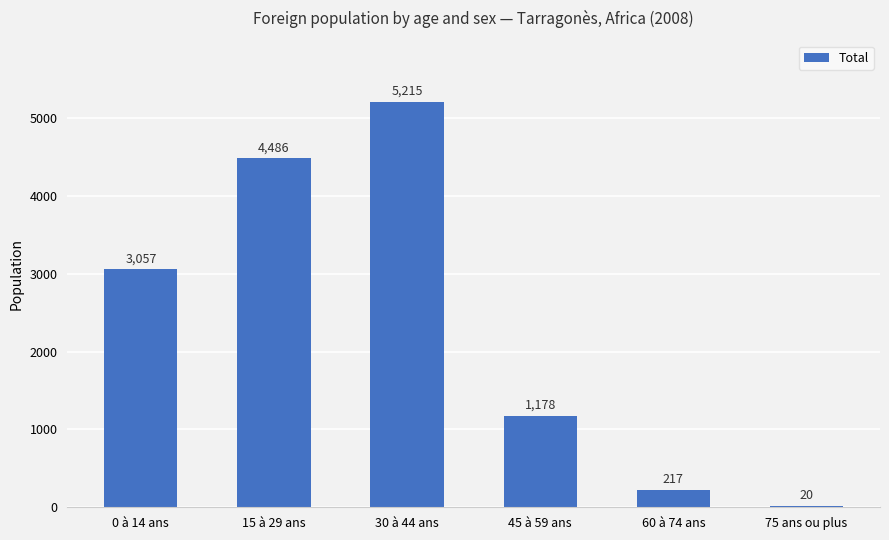

What is the maximum value shown in the chart?

5215